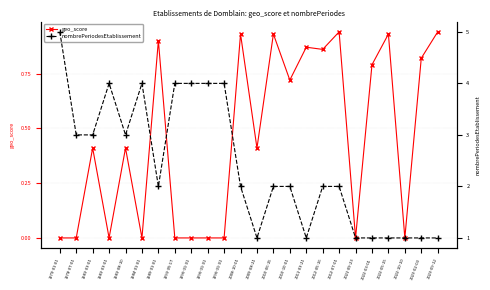

Rank the series by their maximum value, from highest to lowest.

nombrePeriodesEtablissement, geo_score